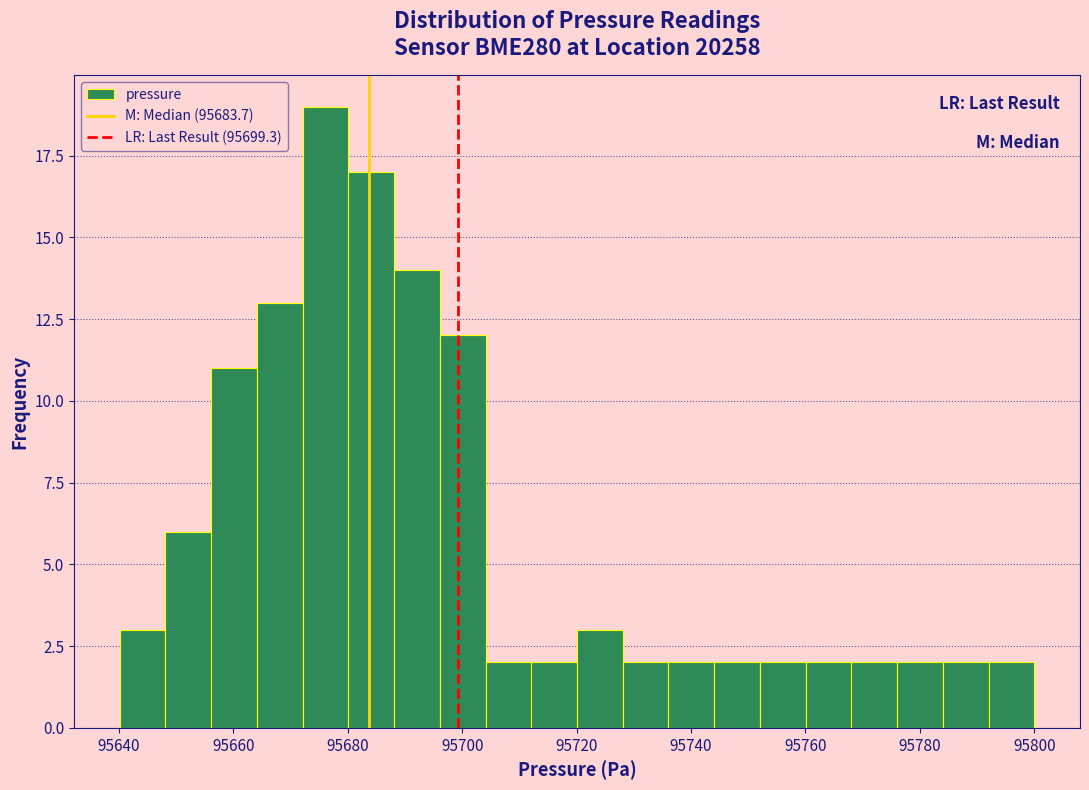

Read against the x-axis, roughly where is the centre of the tallest bar?

95676